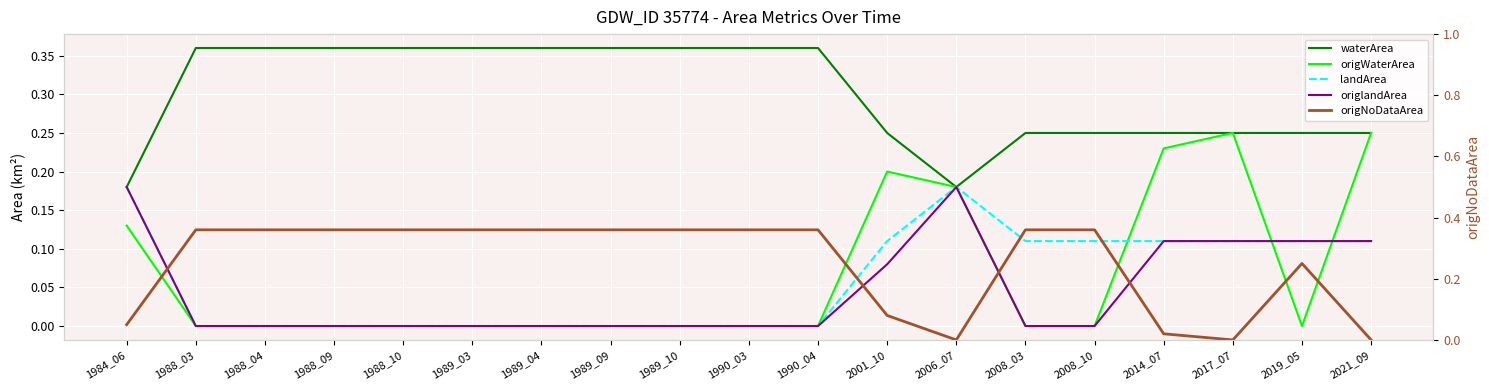

Reading left to right, transcribe all the data shown in this chart.

waterArea: 0.2	0.4	0.4	0.4	0.4	0.4	0.4	0.4	0.4	0.4	0.4	0.2	0.2	0.2	0.2	0.2	0.2	0.2	0.2
origWaterArea: 0.1	0.0	0.0	0.0	0.0	0.0	0.0	0.0	0.0	0.0	0.0	0.2	0.2	0.0	0.0	0.2	0.2	0.0	0.2
landArea: 0.2	0.0	0.0	0.0	0.0	0.0	0.0	0.0	0.0	0.0	0.0	0.1	0.2	0.1	0.1	0.1	0.1	0.1	0.1
origlandArea: 0.2	0.0	0.0	0.0	0.0	0.0	0.0	0.0	0.0	0.0	0.0	0.1	0.2	0.0	0.0	0.1	0.1	0.1	0.1
origNoDataArea: 0.1	0.4	0.4	0.4	0.4	0.4	0.4	0.4	0.4	0.4	0.4	0.1	0.0	0.4	0.4	0.0	0.0	0.2	0.0